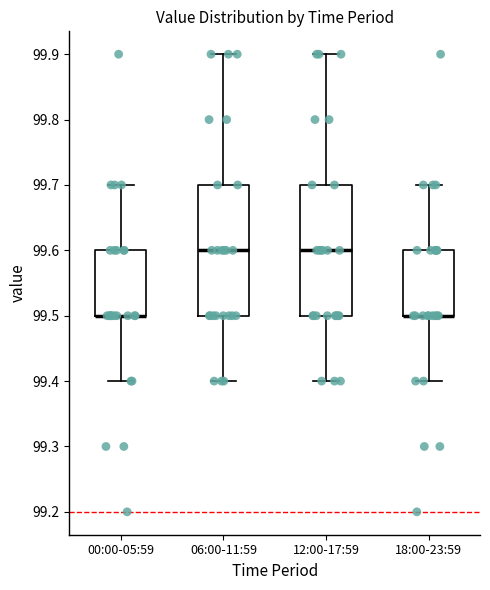

Reading left to right, read every box against the y-axis: the position of its median line, the range the box covers, and the ends of its whiskers. The values are not printed on the chart, so give them approximately, as read against the axis.

00:00-05:59: median 99.5 (drawn on the box's lower edge), box 99.5 to 99.6, whiskers 99.4 to 99.7
06:00-11:59: median 99.6, box 99.5 to 99.7, whiskers 99.4 to 99.9
12:00-17:59: median 99.6, box 99.5 to 99.7, whiskers 99.4 to 99.9
18:00-23:59: median 99.5 (drawn on the box's lower edge), box 99.5 to 99.6, whiskers 99.4 to 99.7